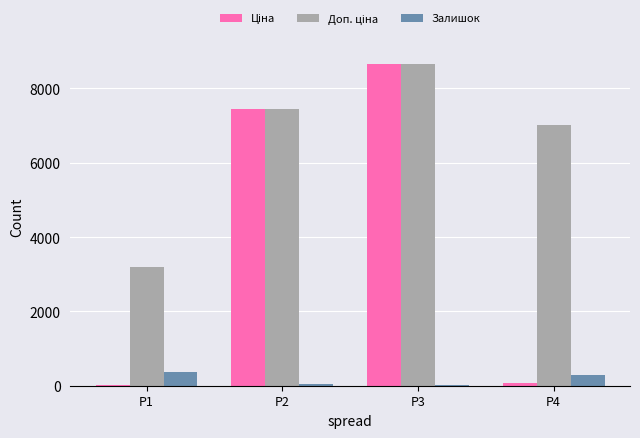

Which category has the highest value across all series?

P3